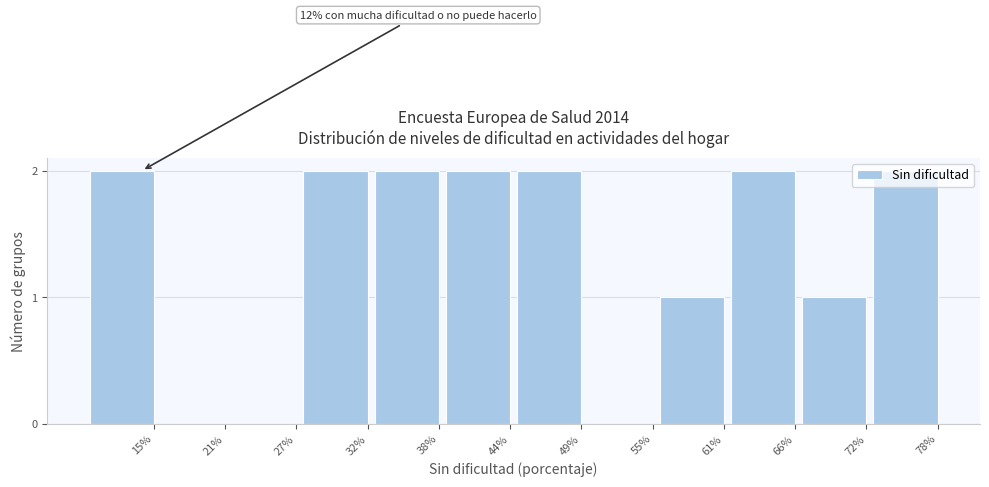

The value at 78% is 2. True or false?

True